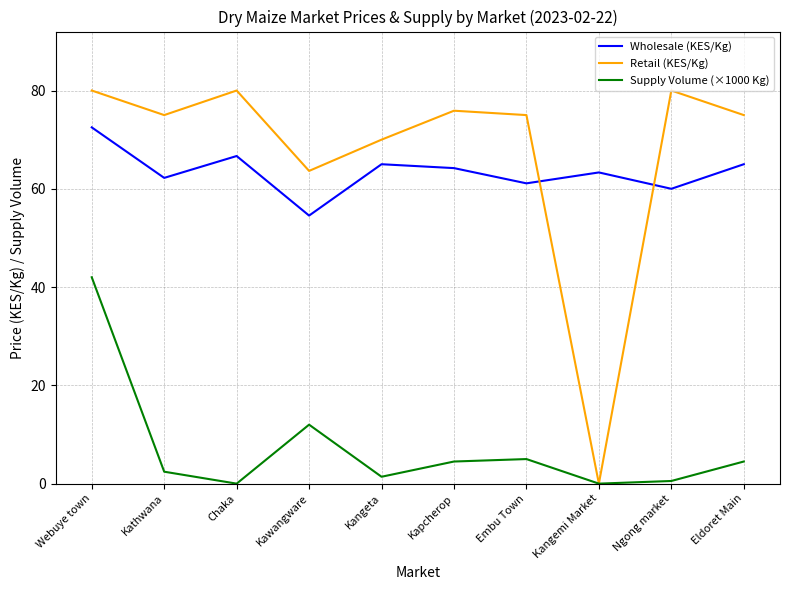

What is the maximum value for Wholesale (KES/Kg)?

72.5